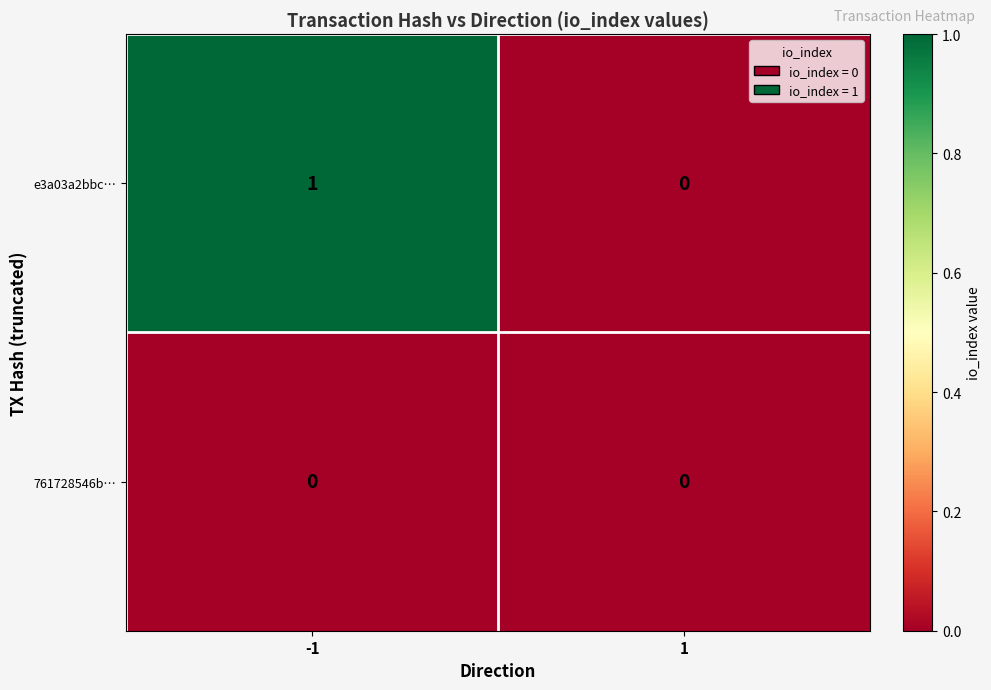

The value of e3a03a2bbc… at -1 is 2. True or false?

False